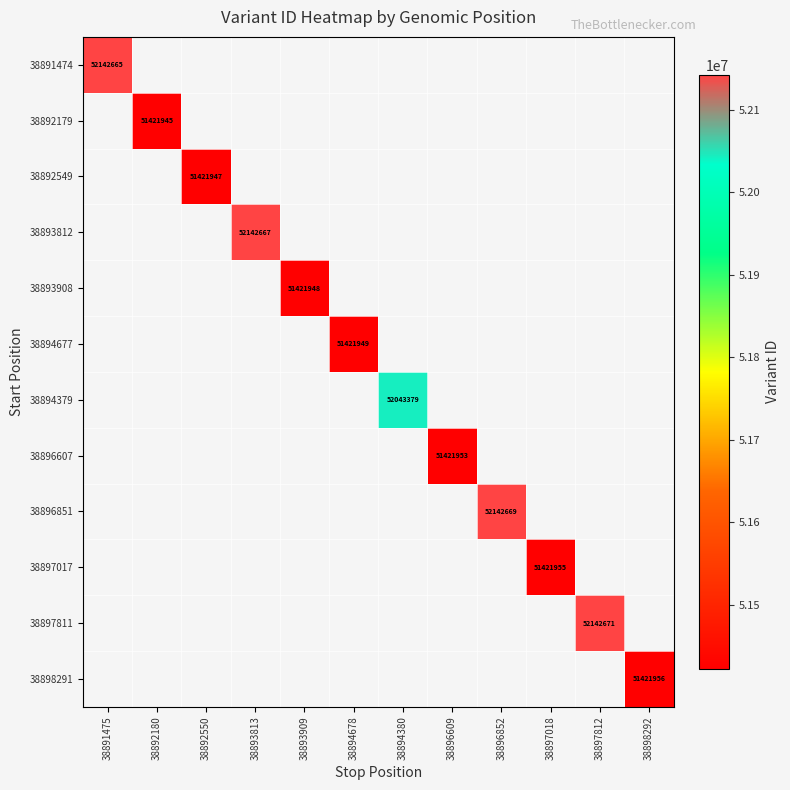

The value of 38893812 at 38893813 is 34130506. True or false?

False